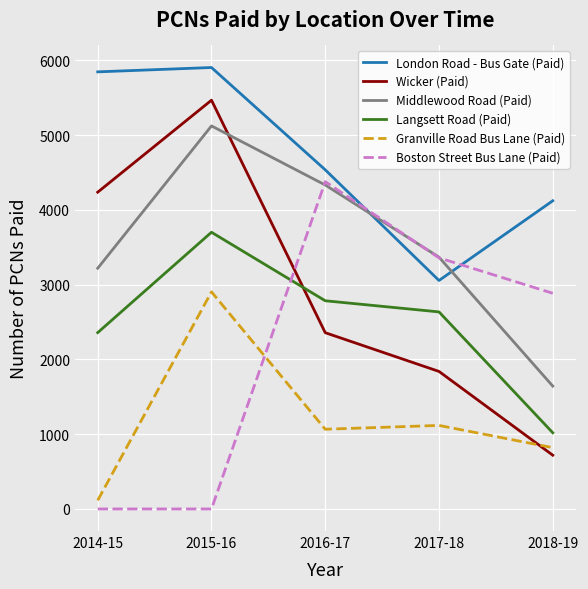

Is it true that Langsett Road (Paid) equals 2635 at 2017-18?

True